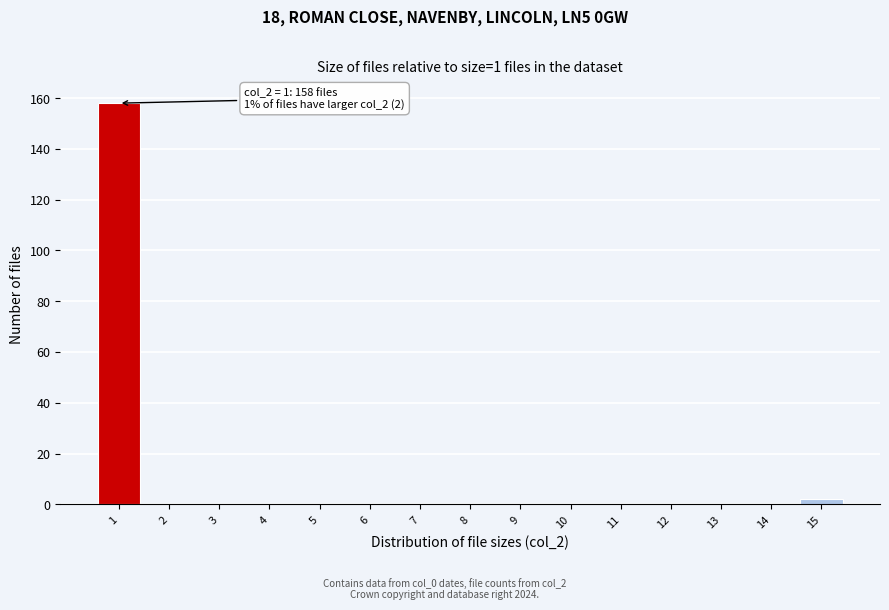

Reading left to right, list all the values displayed in this chart.

1=158	2=0	3=0	4=0	5=0	6=0	7=0	8=0	9=0	10=0	11=0	12=0	13=0	14=0	15=2